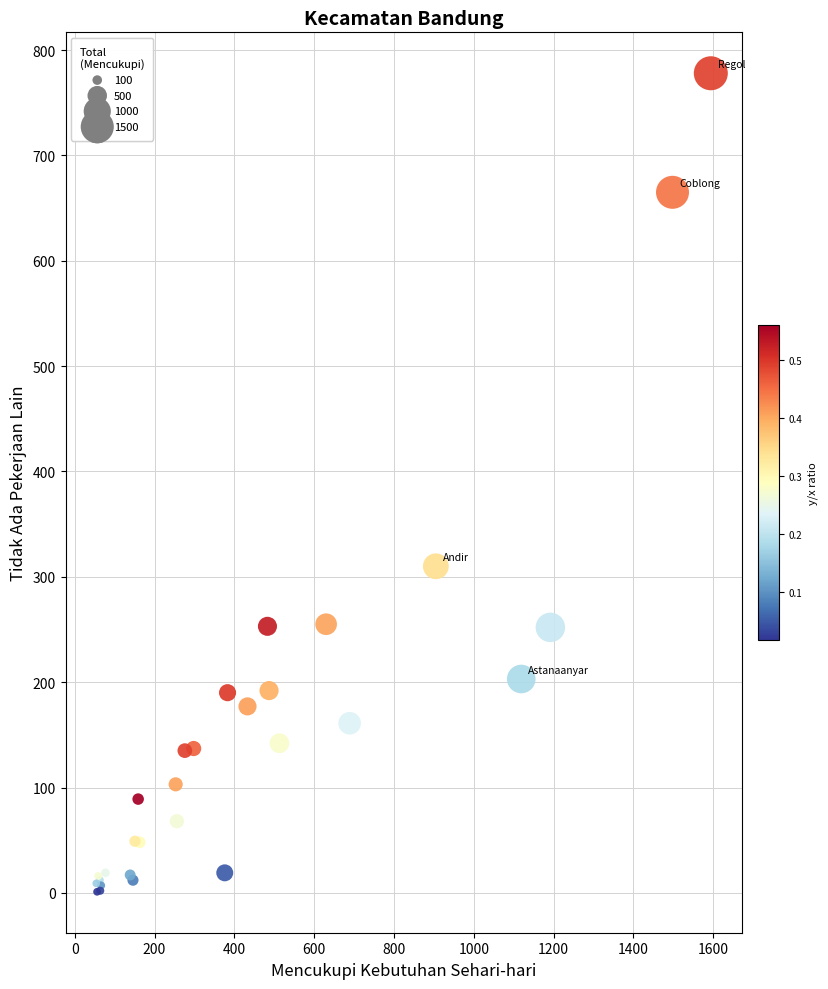

What Y value in the scatter plot is closest to 389?

310